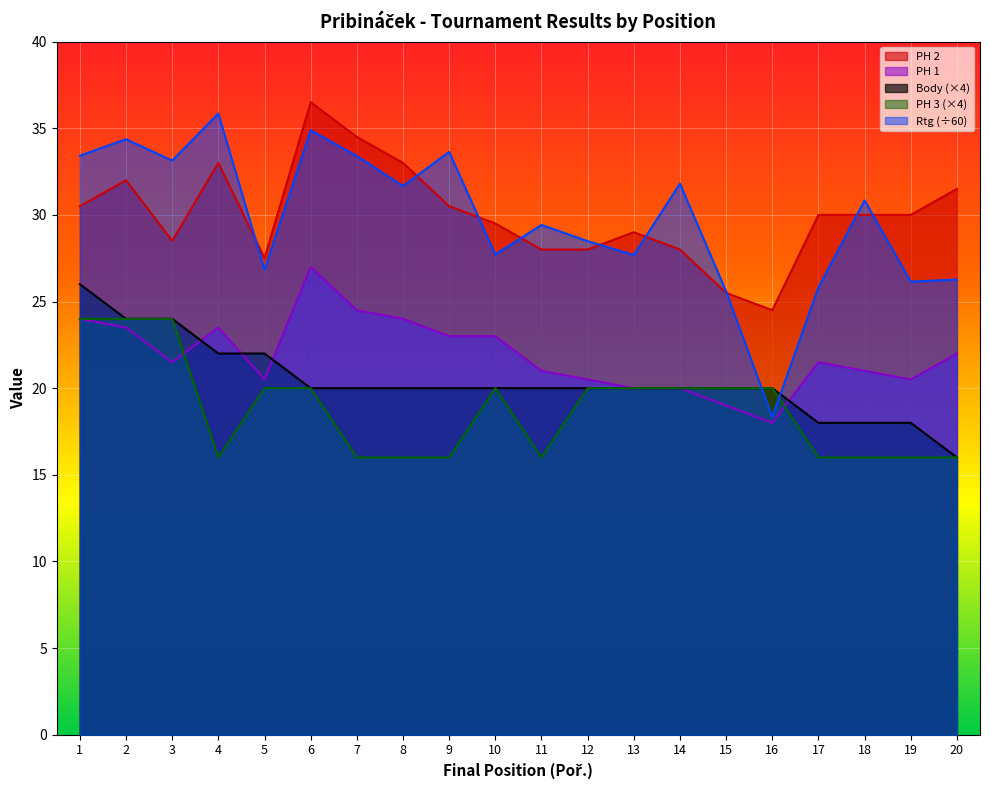

Is it true that Rtg equals 6.0 at 19?

False